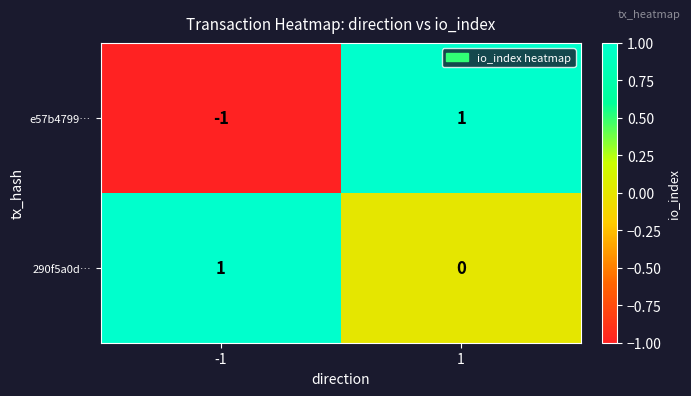

What is the spread (max minus min) of values at -1?

2